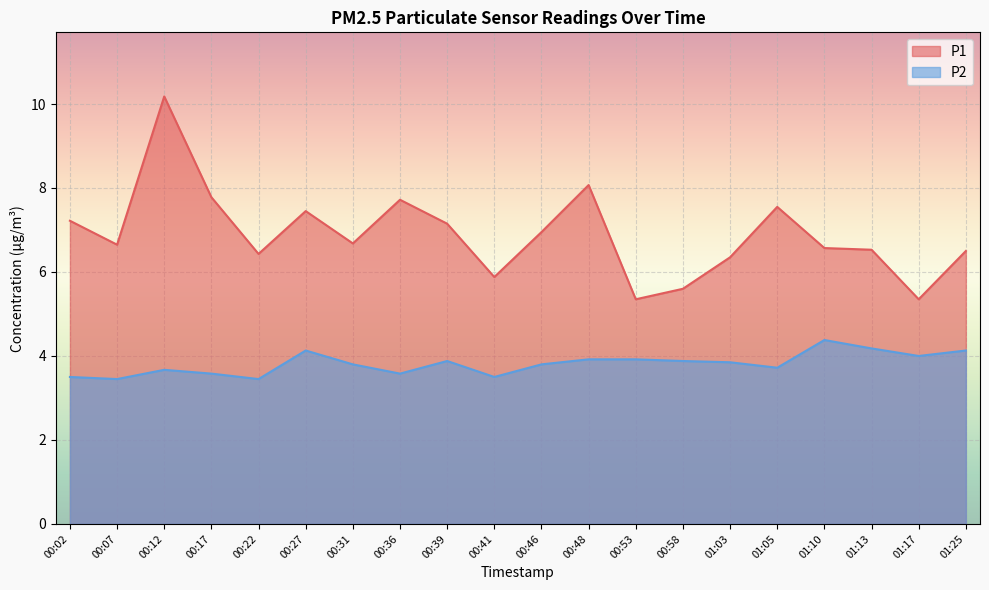

Which series changed the most between 00:41 and 00:53?

P1